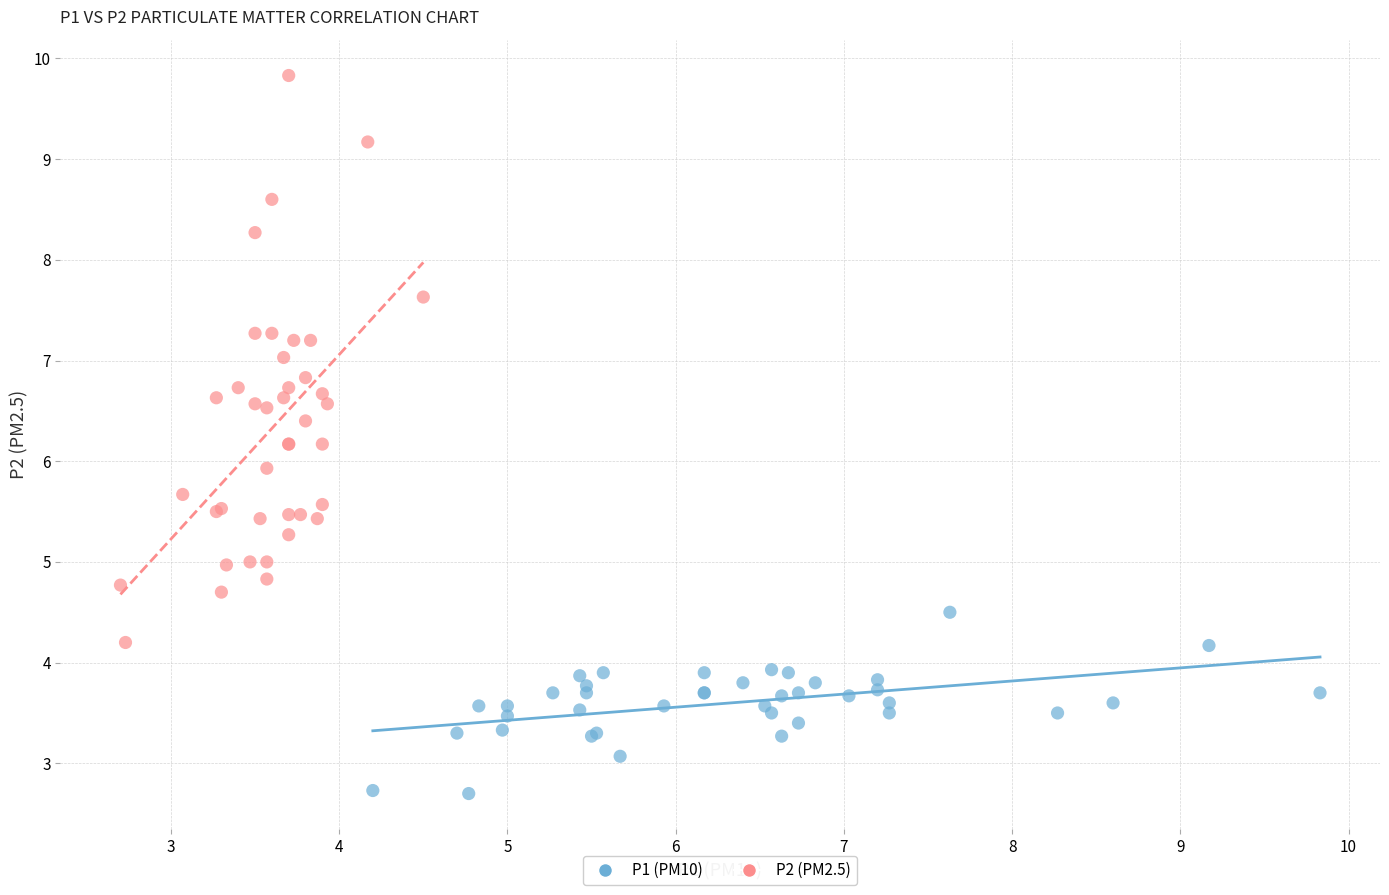

Which series reaches the maximum Y coordinate?

P2 (PM2.5)